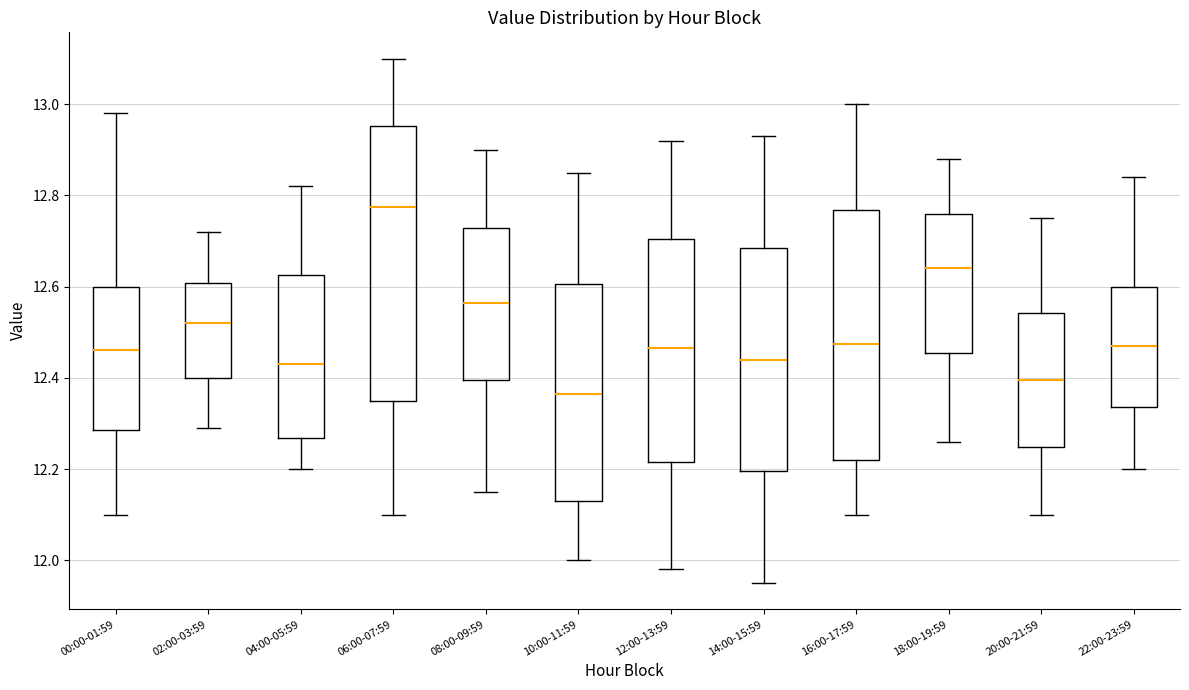

Reading left to right, transcribe this box plot: for each box, give where its median line is, the range the box spans, and where its two whiskers end, as read against the y-axis. The values are not printed on the chart, so give them approximately, as read against the axis.

00:00-01:59: median 12.46, box 12.28 to 12.60, whiskers 12.10 to 12.98
02:00-03:59: median 12.52, box 12.40 to 12.60, whiskers 12.30 to 12.72
04:00-05:59: median 12.44, box 12.26 to 12.62, whiskers 12.20 to 12.82
06:00-07:59: median 12.78, box 12.36 to 12.96, whiskers 12.10 to 13.10
08:00-09:59: median 12.56, box 12.40 to 12.72, whiskers 12.16 to 12.90
10:00-11:59: median 12.36, box 12.14 to 12.60, whiskers 12.00 to 12.86
12:00-13:59: median 12.46, box 12.22 to 12.70, whiskers 11.98 to 12.92
14:00-15:59: median 12.44, box 12.20 to 12.68, whiskers 11.96 to 12.94
16:00-17:59: median 12.48, box 12.22 to 12.76, whiskers 12.10 to 13.00
18:00-19:59: median 12.64, box 12.46 to 12.76, whiskers 12.26 to 12.88
20:00-21:59: median 12.40, box 12.24 to 12.54, whiskers 12.10 to 12.76
22:00-23:59: median 12.48, box 12.34 to 12.60, whiskers 12.20 to 12.84